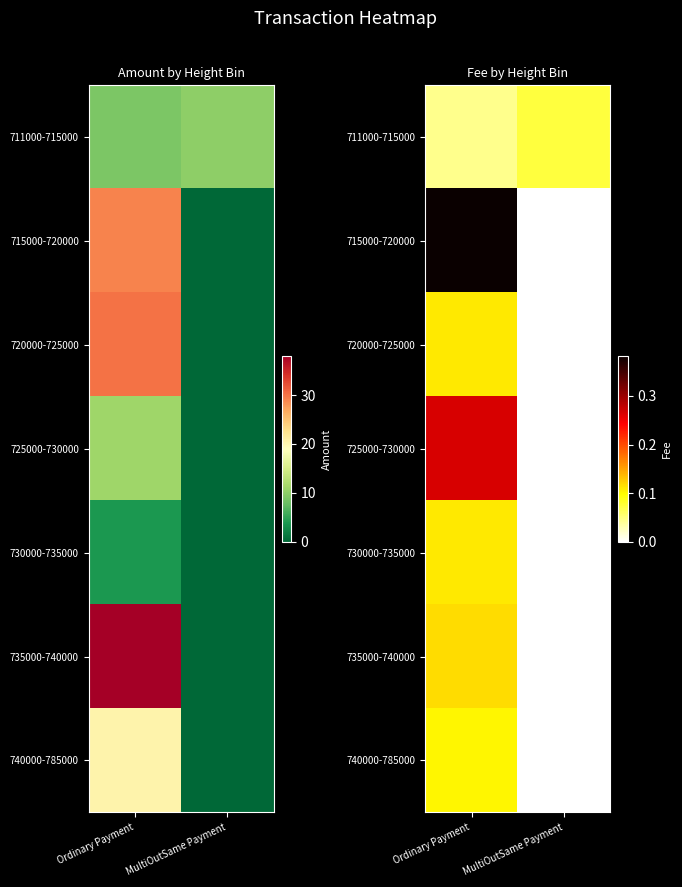

Which category has the highest value across all series?

Ordinary Payment